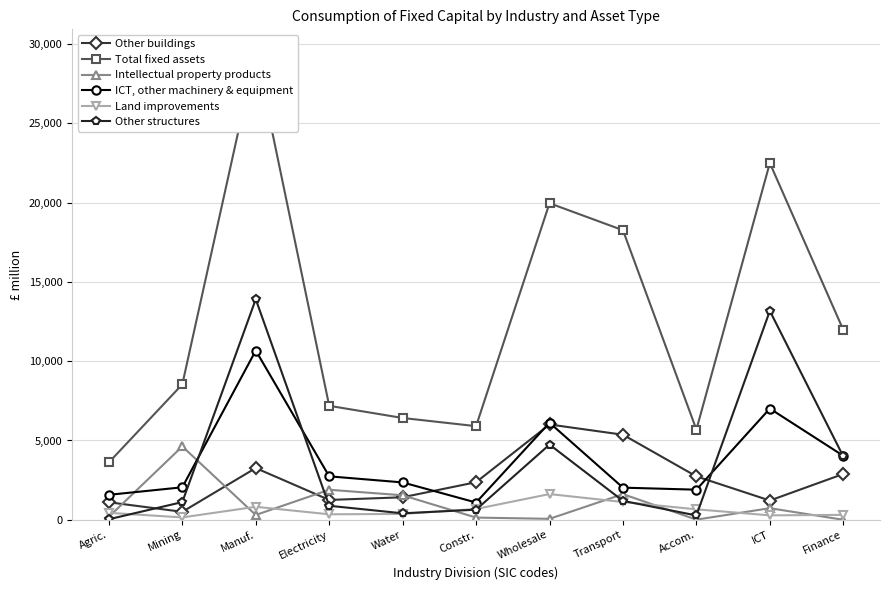

Between Electricity and Finance, which series saw the biggest shift?

Total fixed assets